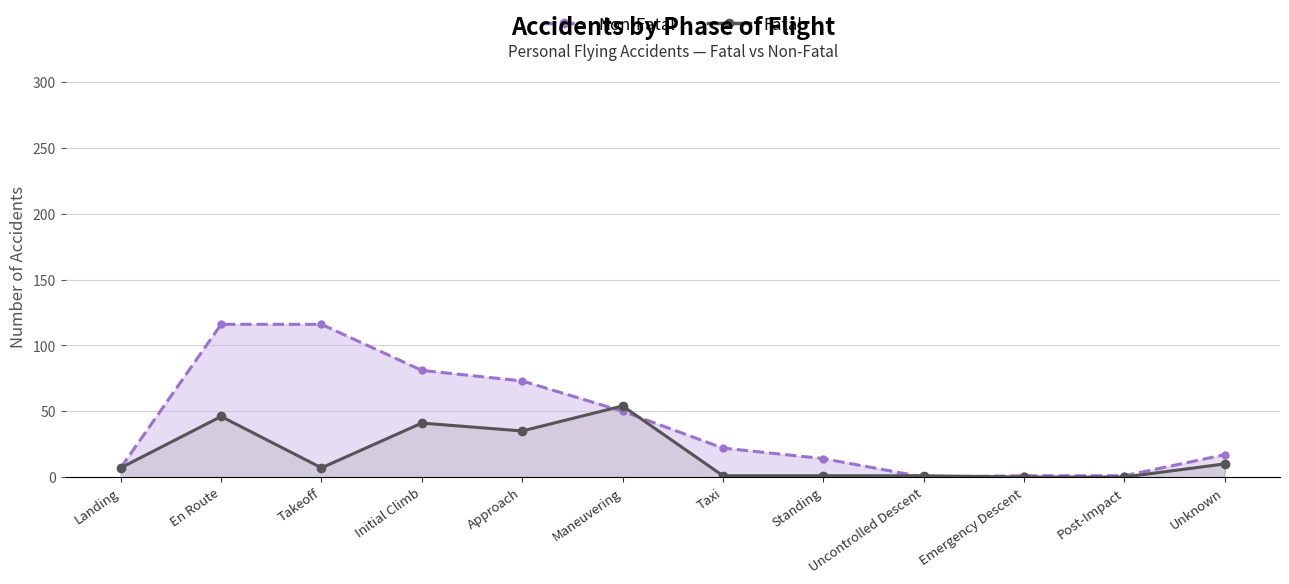

Rank the categories by value from highest to lowest.

Maneuvering, En Route, Initial Climb, Approach, Unknown, Landing, Takeoff, Taxi, Standing, Uncontrolled Descent, Emergency Descent, Post-Impact